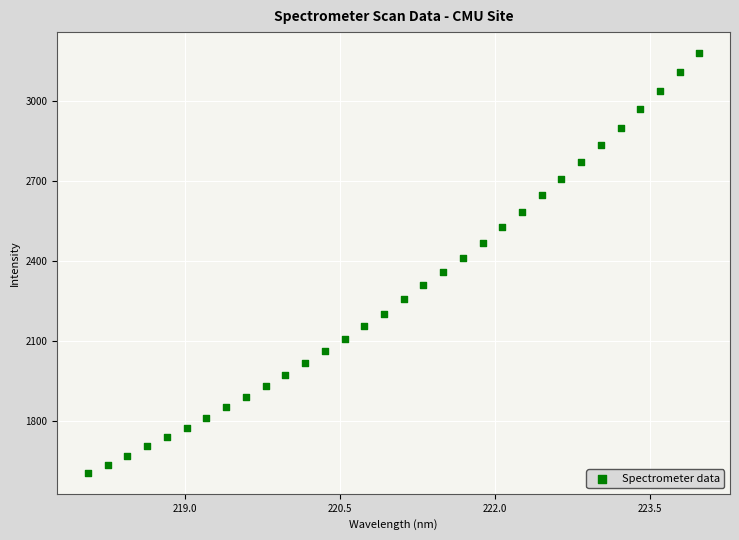

What is the range of Y values (max minus min)?

1577.2